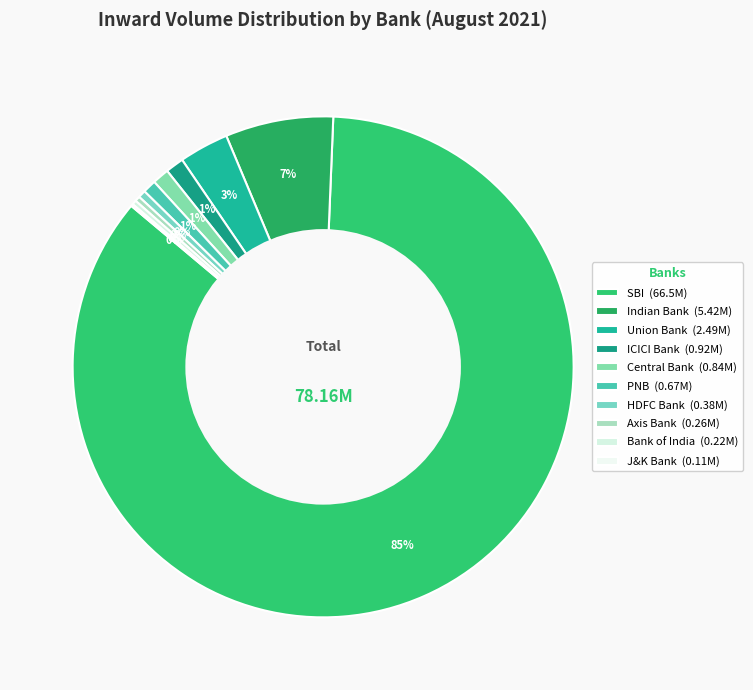

Is there a majority slice in this chart?

Yes